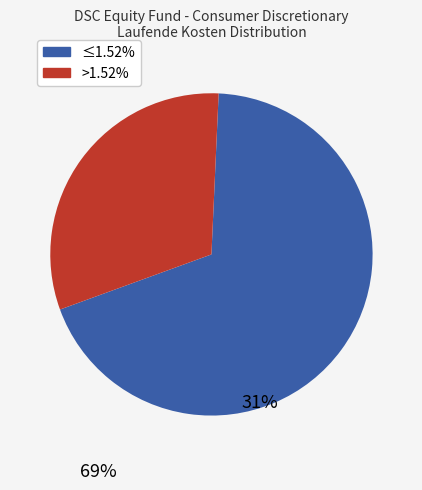

Is there a majority slice in this chart?

Yes